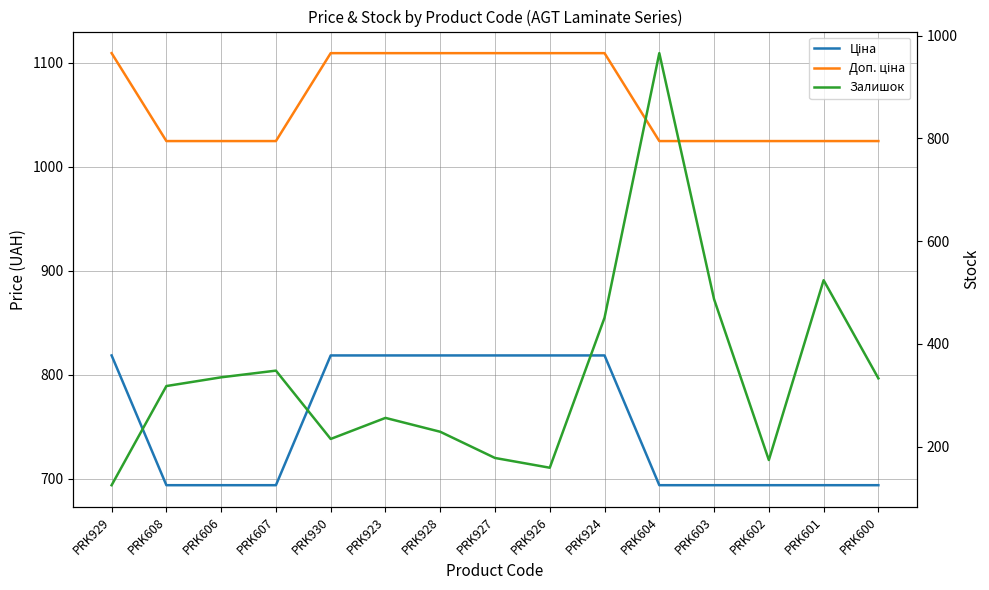

True or false: Доп. ціна has a value of 1109.2 at PRK923.

True